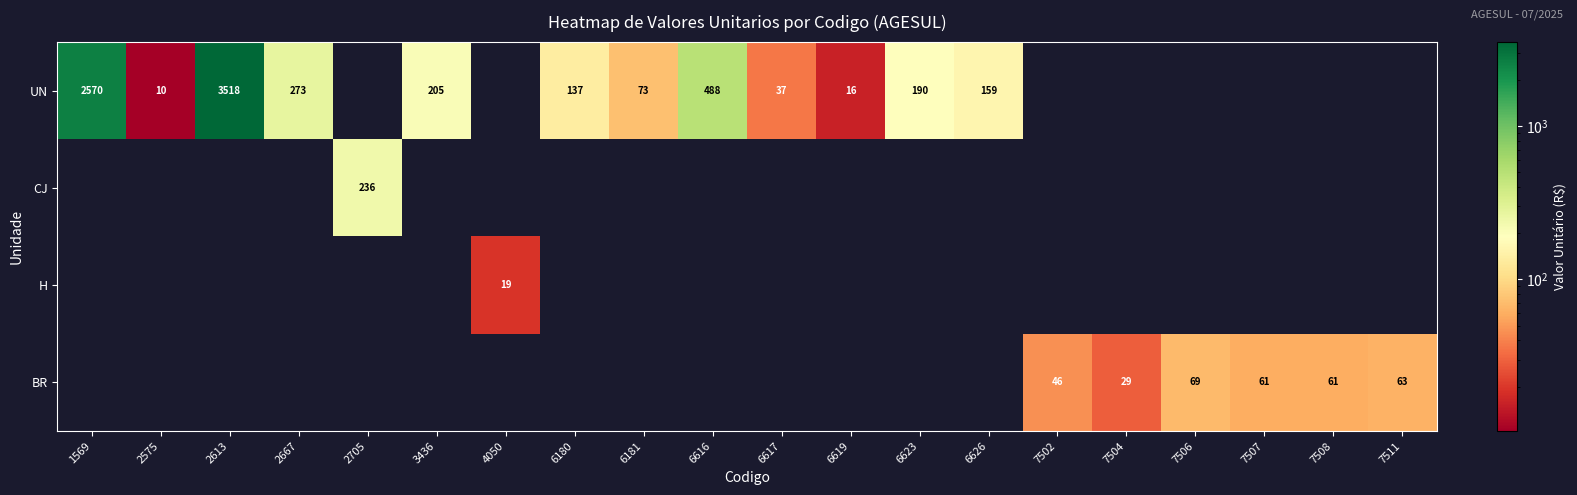

The UN series shows 116 at 6181. True or false?

False